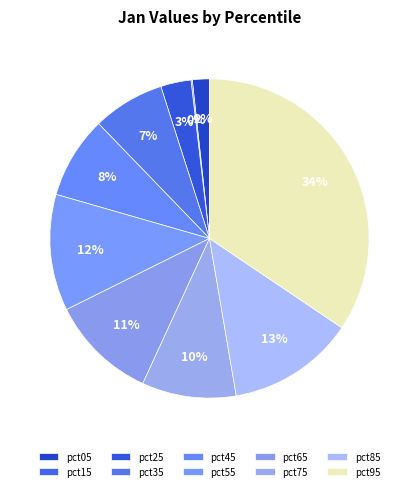

What is the total percentage of pct65 and pct05?

12.5%